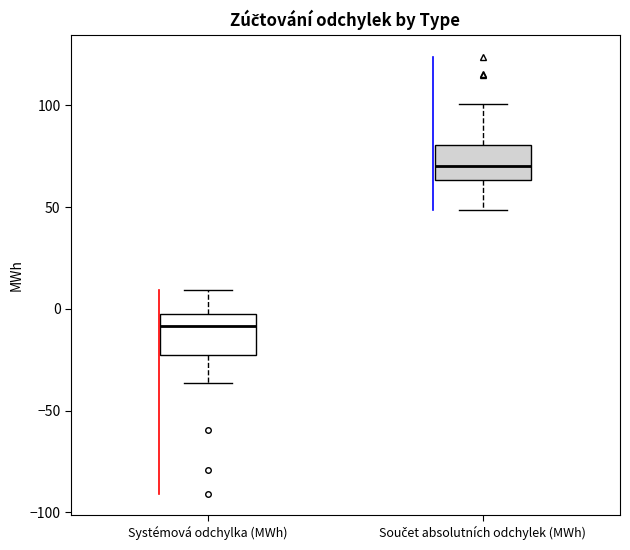

Where is the upper edge of the box for Součet absolutních odchylek (MWh) on the y-axis? The values are not printed on the chart, so give them approximately, as read against the axis.

80